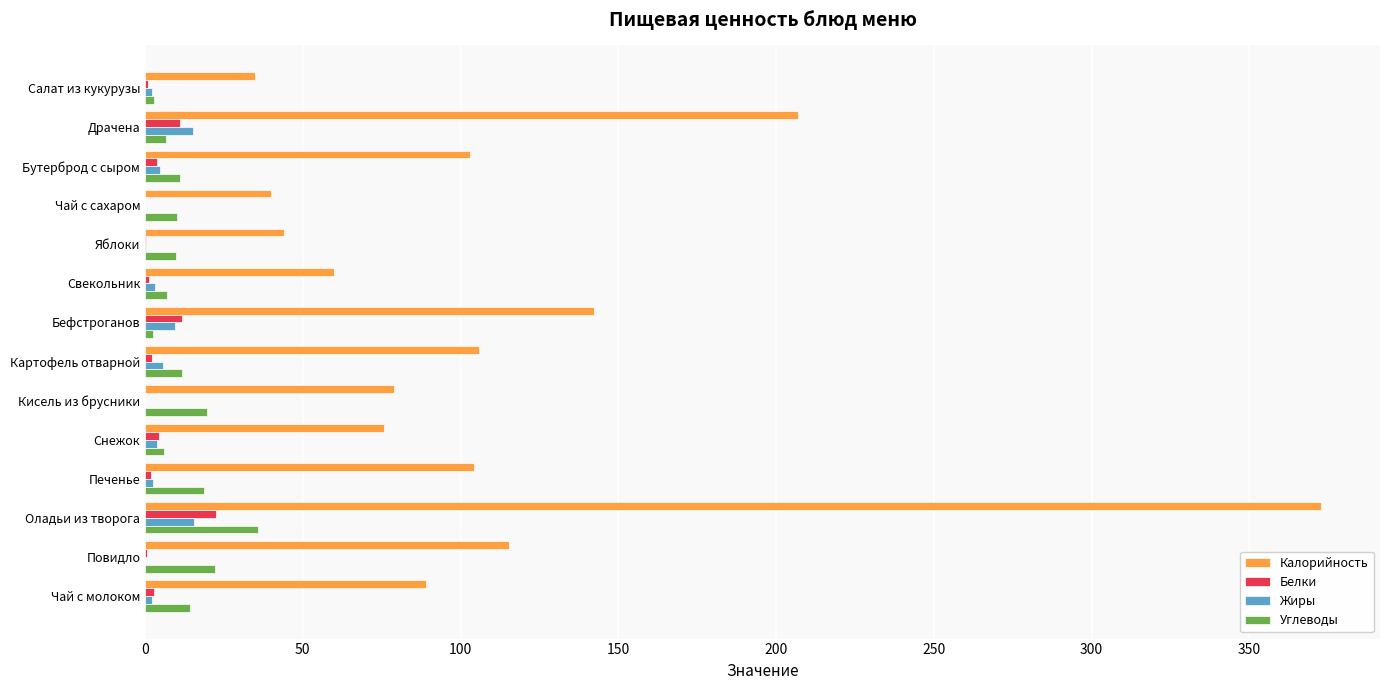

What is the maximum value shown in the chart?

372.8